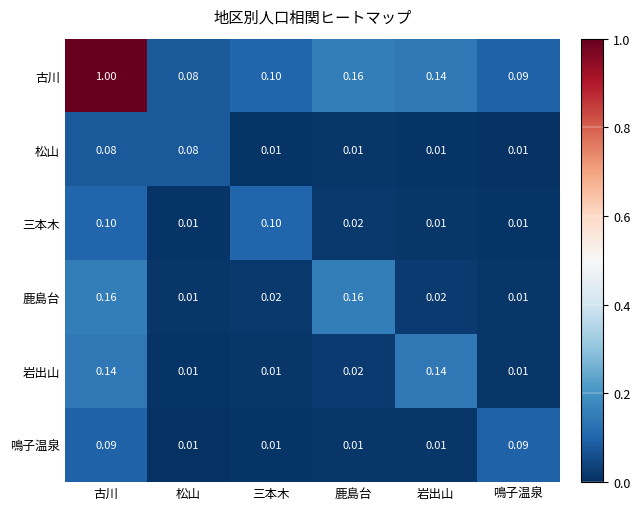

At how many categories does at least one series exceed 0?

6